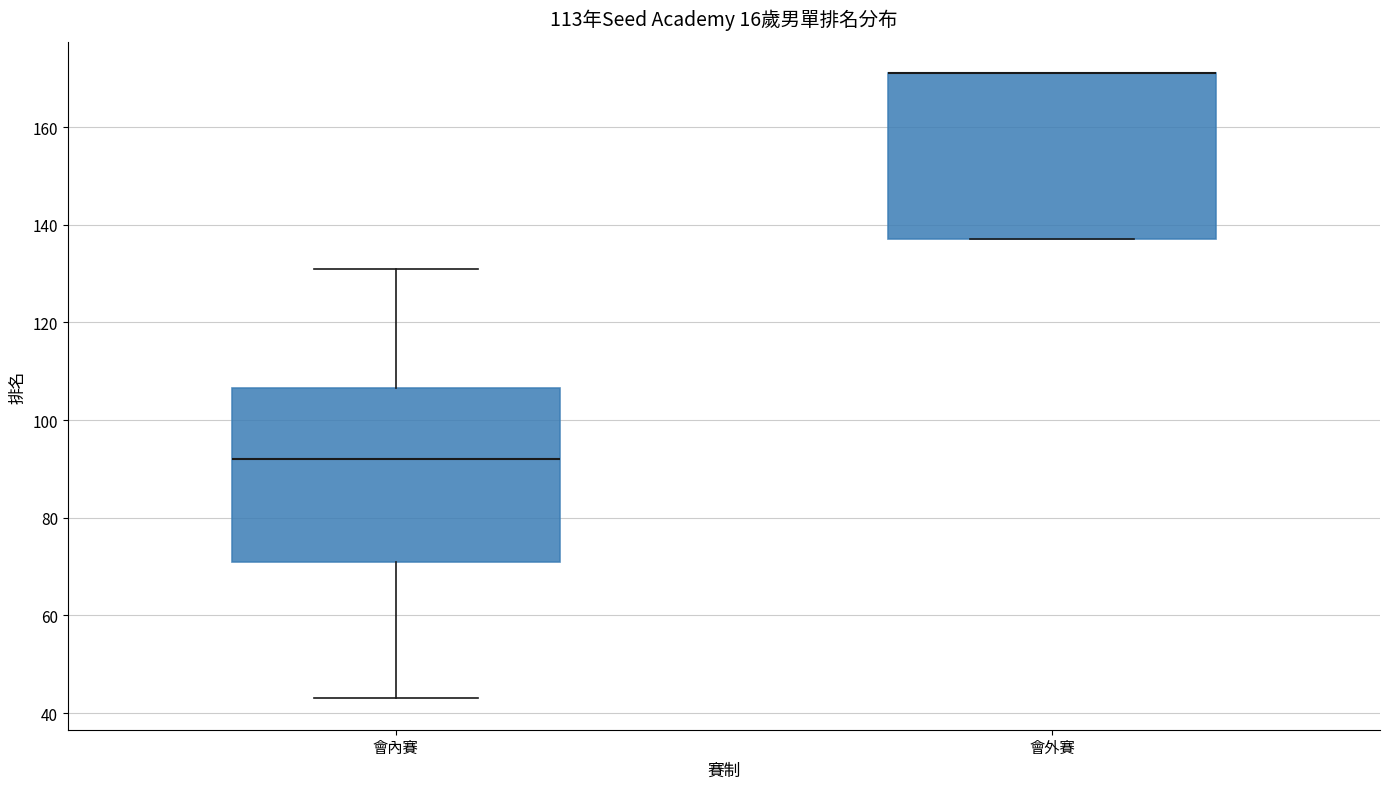

Where is the lower edge of the box for 會外賽 on the y-axis? The values are not printed on the chart, so give them approximately, as read against the axis.

138